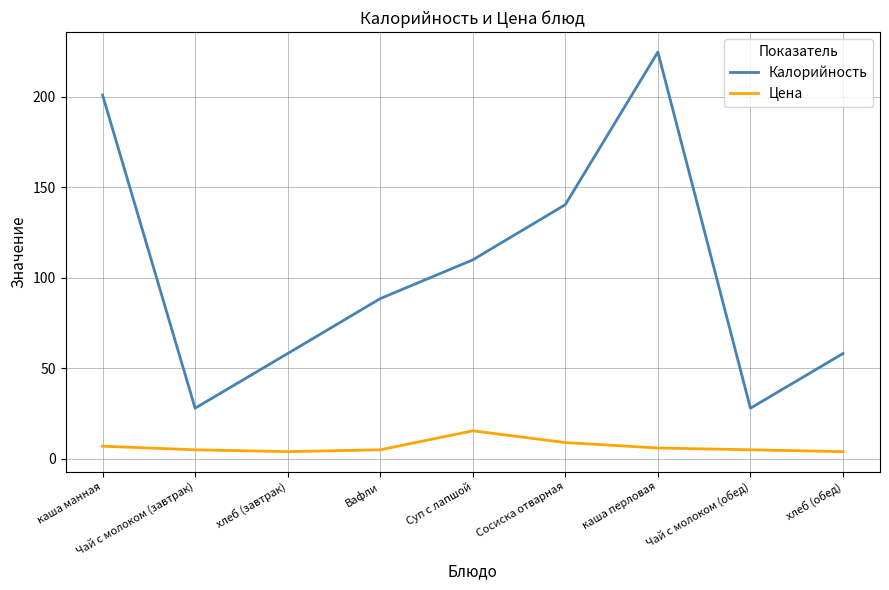

Reading left to right, list all the values displayed in this chart.

Калорийность: каша манная=201.0	Чай с молоком (завтрак)=28.0	хлеб (завтрак)=58.2	Вафли=88.5	Суп с лапшой=109.9	Сосиска отварная=140.4	каша перловая=224.7	Чай с молоком (обед)=28.0	хлеб (обед)=58.2
Цена: каша манная=7.0	Чай с молоком (завтрак)=5.0	хлеб (завтрак)=4.0	Вафли=5.0	Суп с лапшой=15.5	Сосиска отварная=9.0	каша перловая=6.0	Чай с молоком (обед)=5.0	хлеб (обед)=4.0